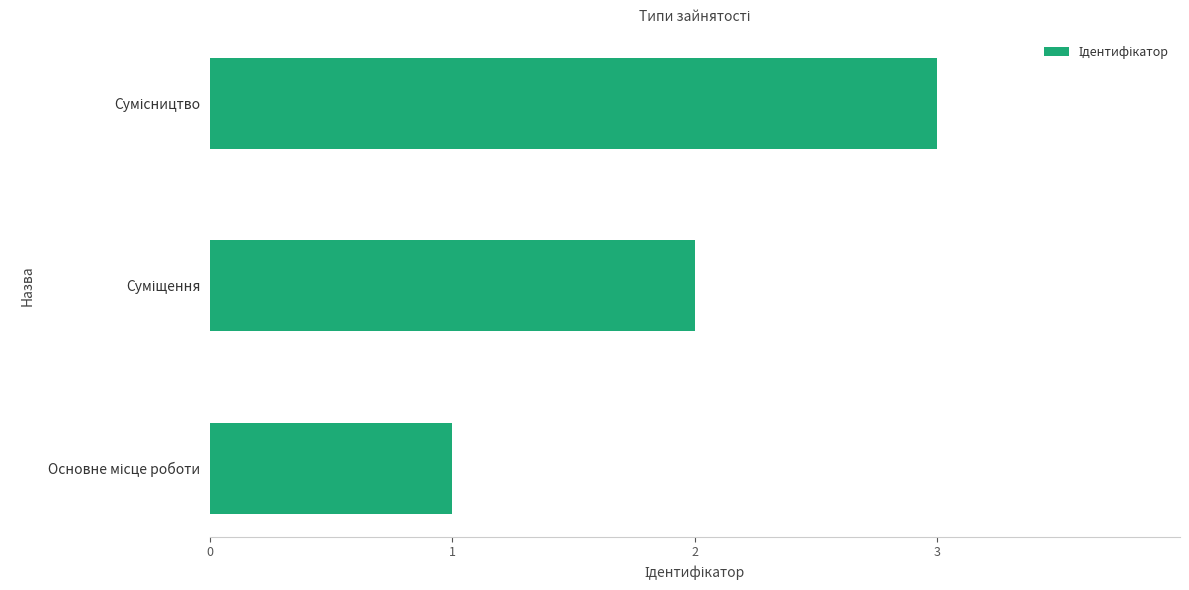

What is the maximum value shown in the chart?

3